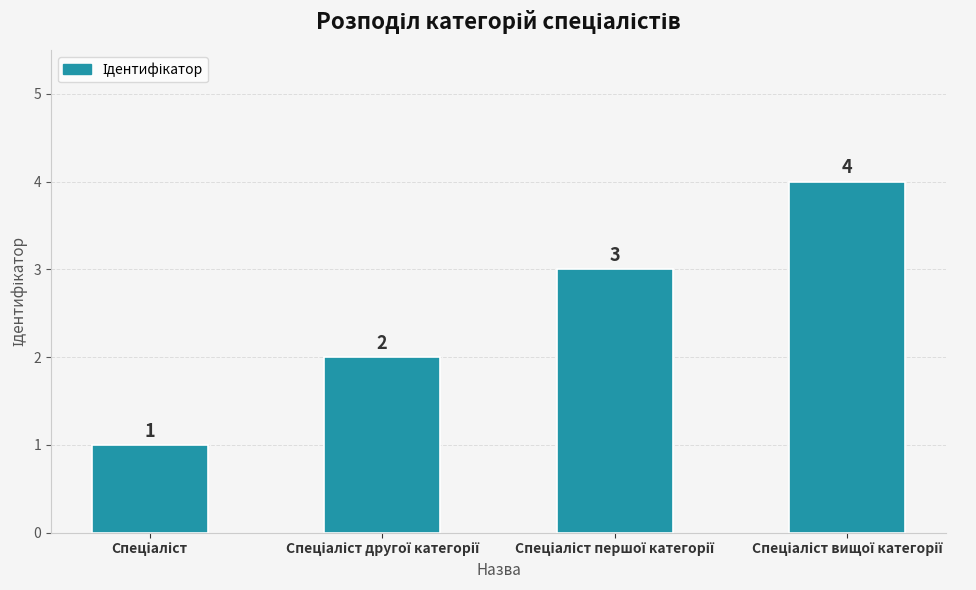

What is the sum of all values?

10